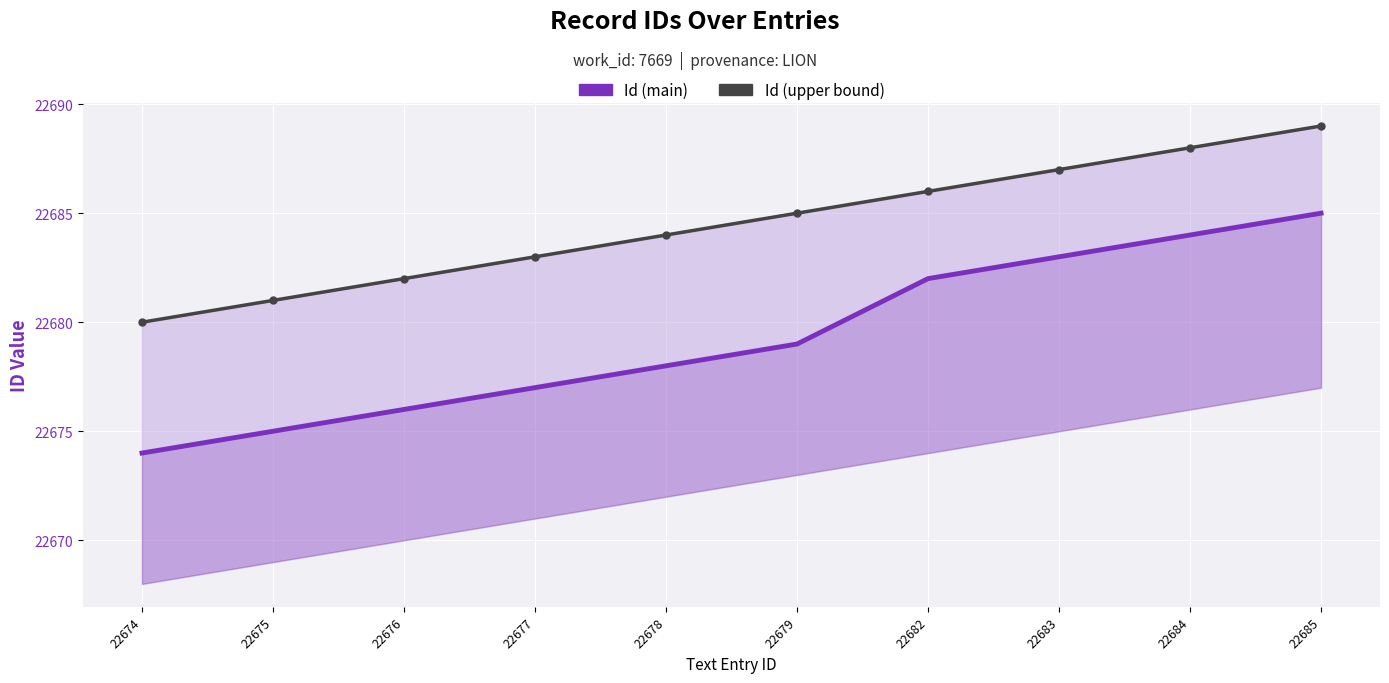

Which category has the lowest value in the Id (upper bound) series?

22674